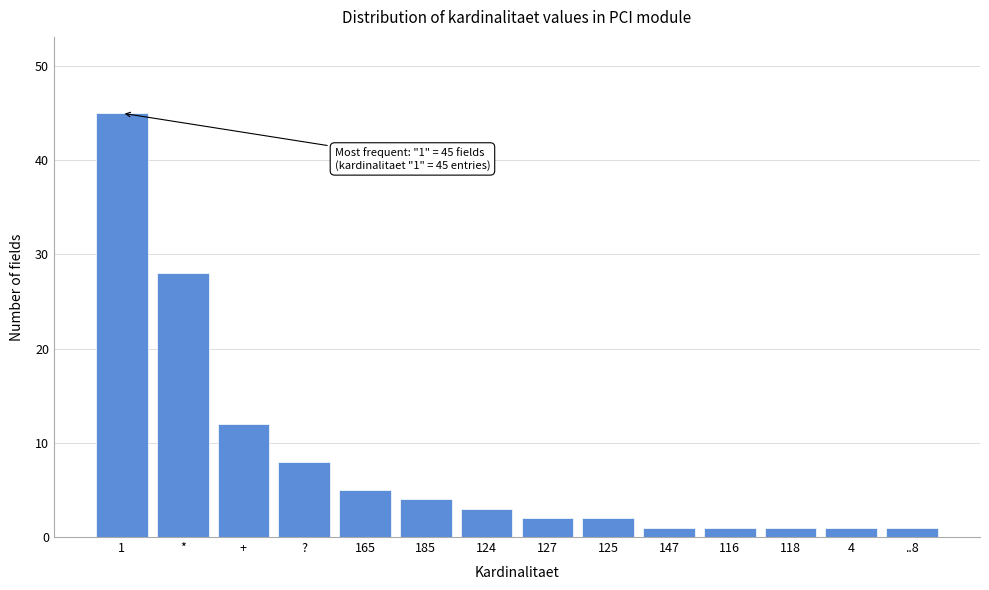

Reading left to right, transcribe all the data shown in this chart.

45	28	12	8	5	4	3	2	2	1	1	1	1	1